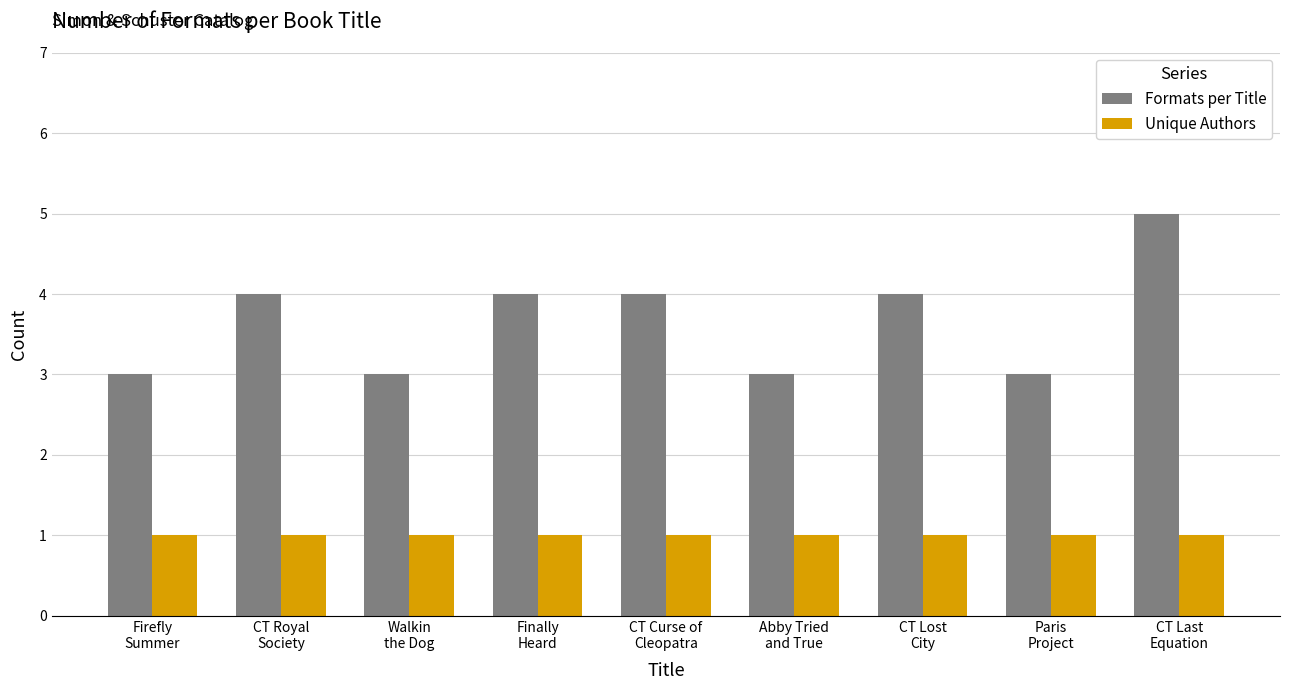

How many groups of bars are there?

9